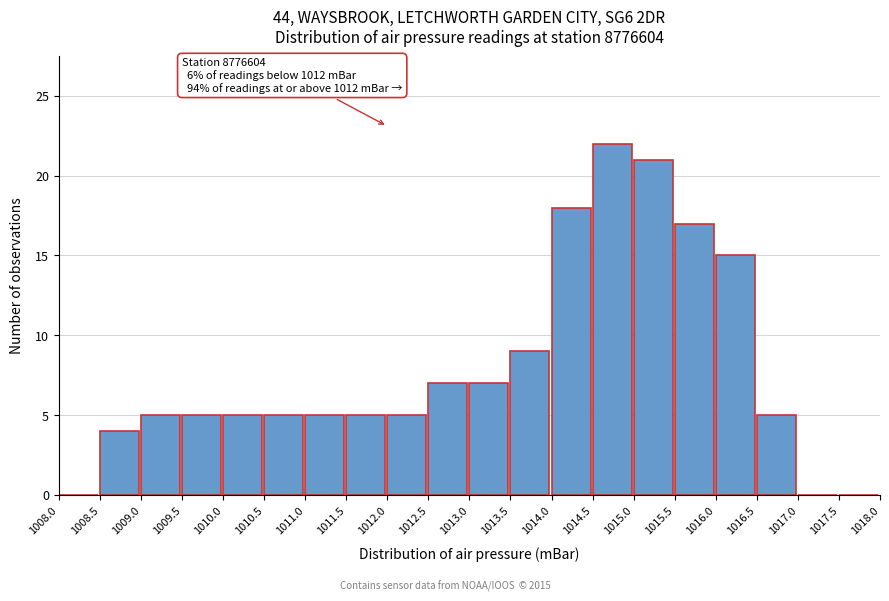

Which range on the x-axis has the tallest bar?

1014.5 to 1015.0